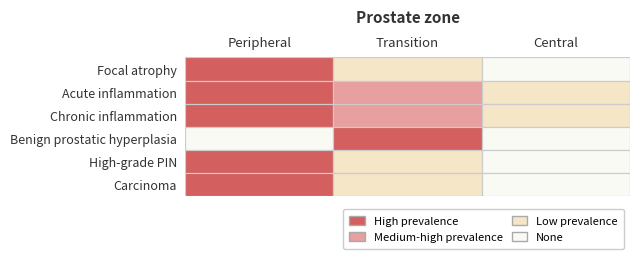

What is the smallest value displayed?

1